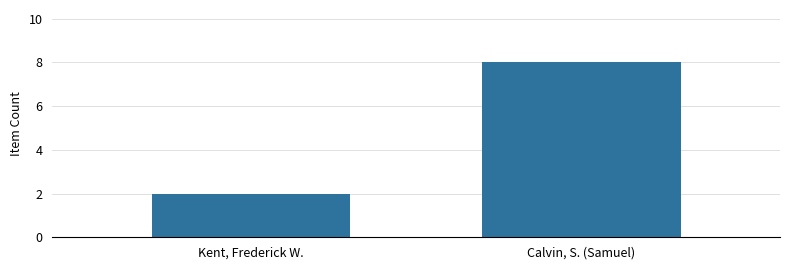

What is the value of the 2nd bar from the left?

8